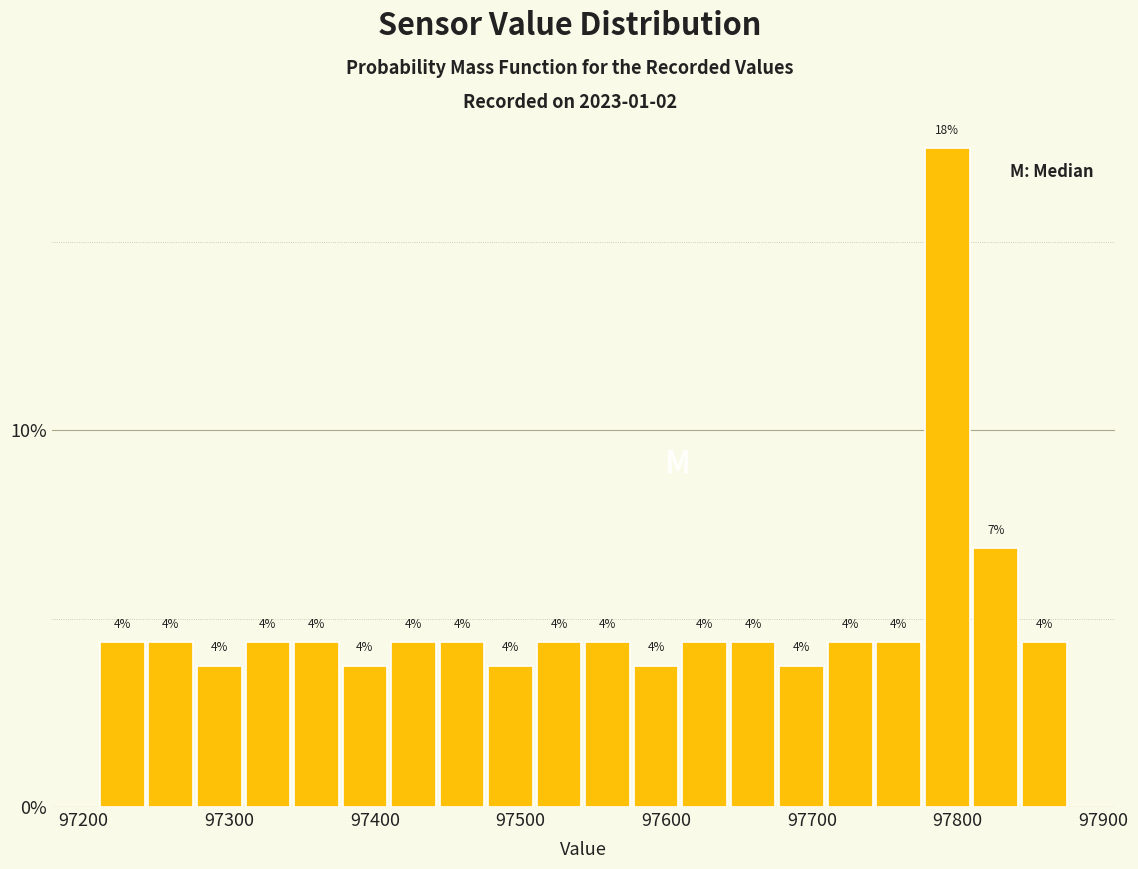

Read against the x-axis, roughly where is the centre of the tallest bar?

97790